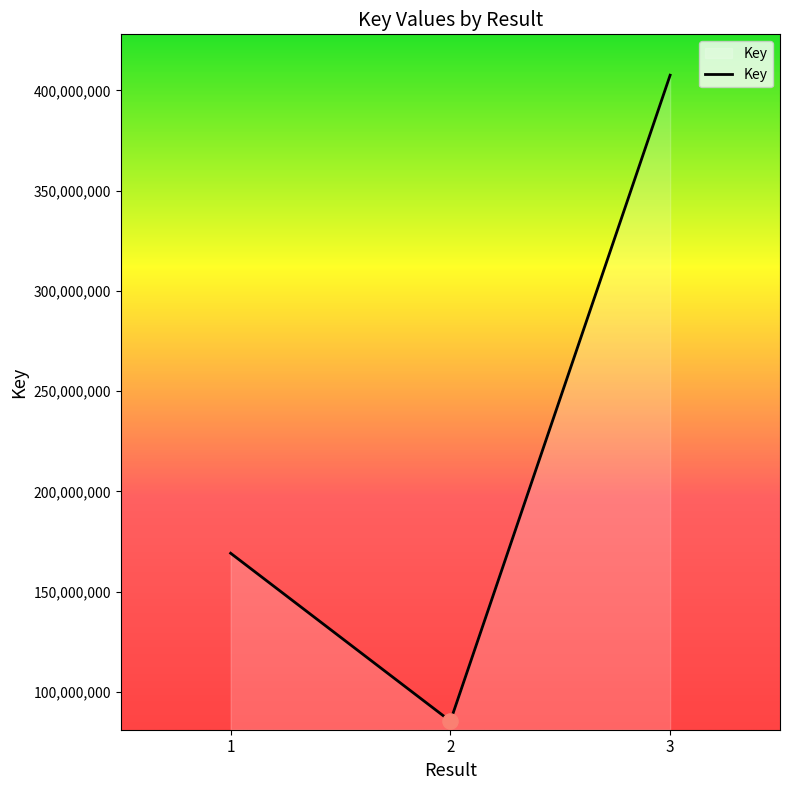

Approximately how many times larger is the value at 1 compared to 2?

2.0